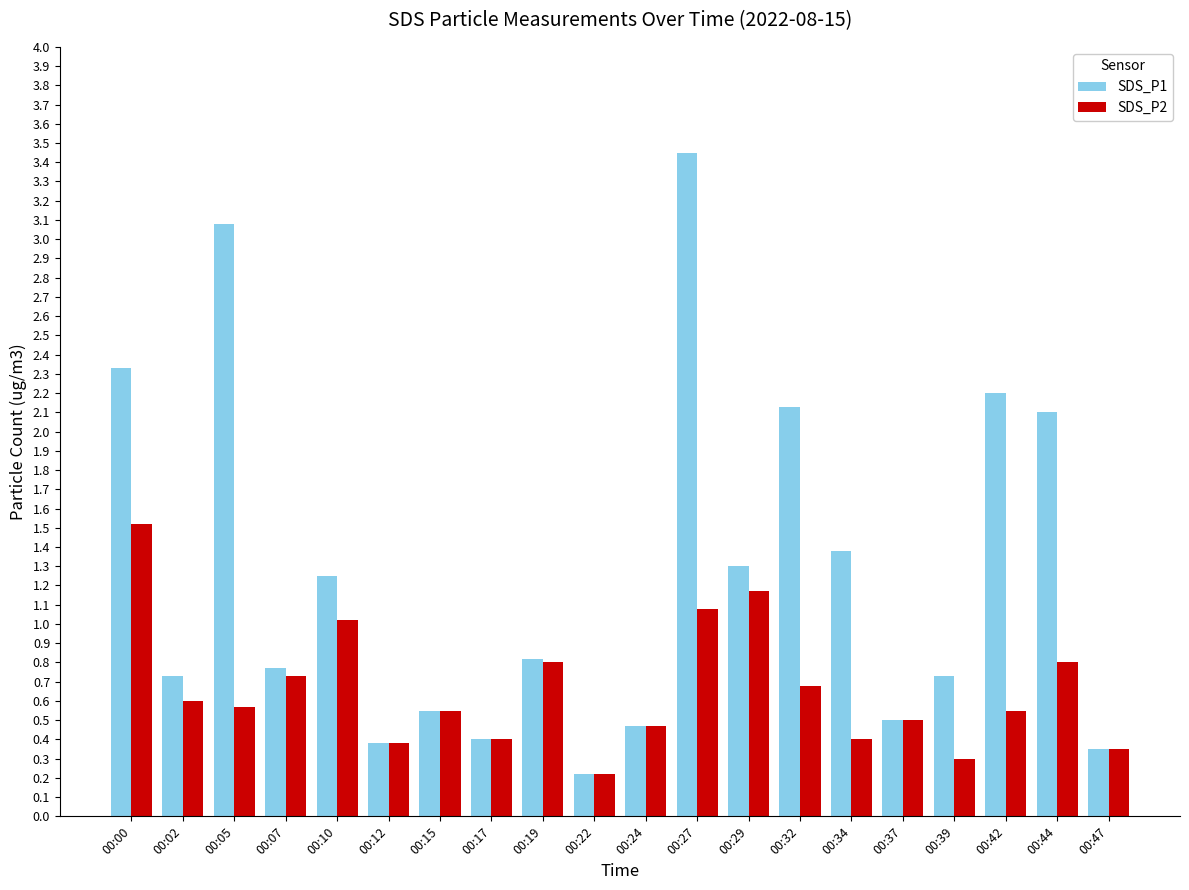

What is the difference between the maximum and minimum values in the SDS_P2 series?

1.3